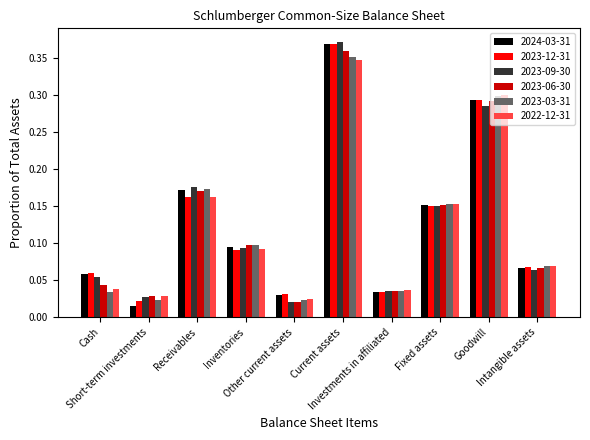

At how many categories does at least one series exceed 0?

10